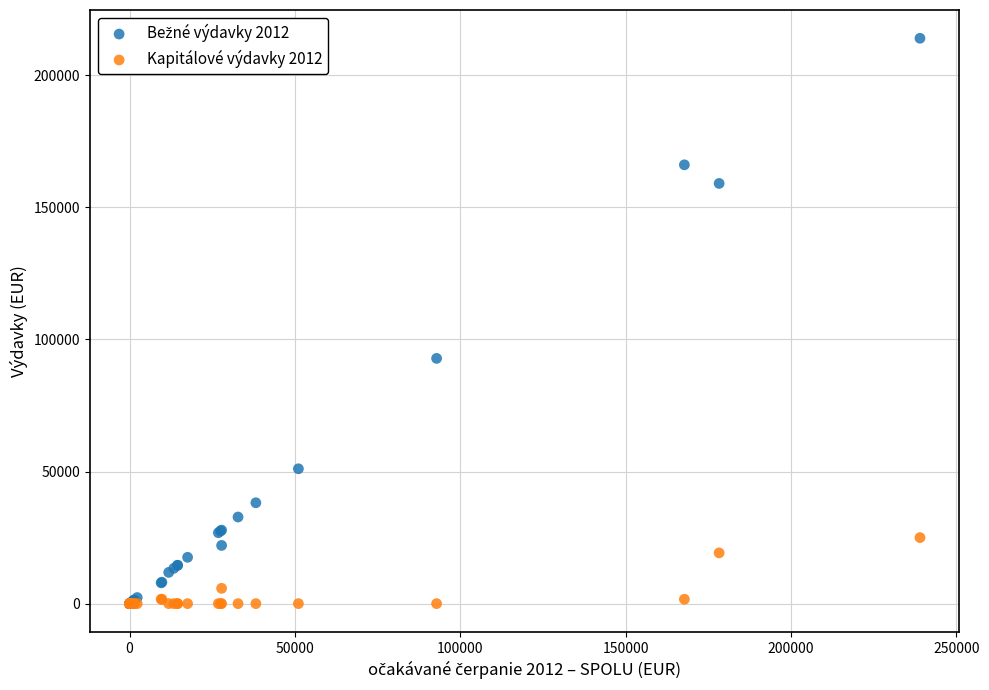

Across all series, what Y value is closest to 106994?

92823.3